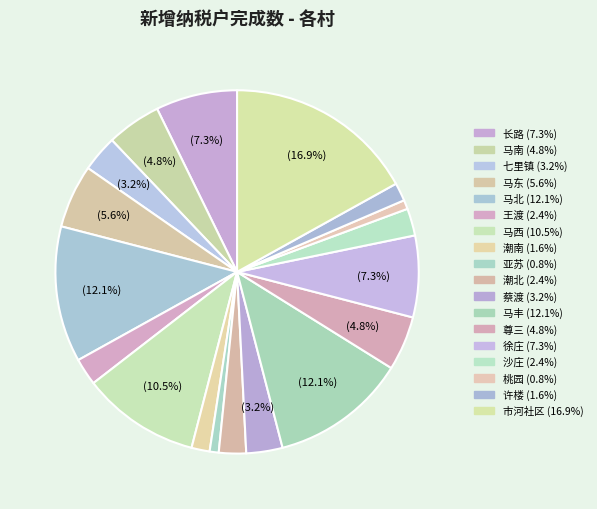

Count the number of slices in the pie.

18